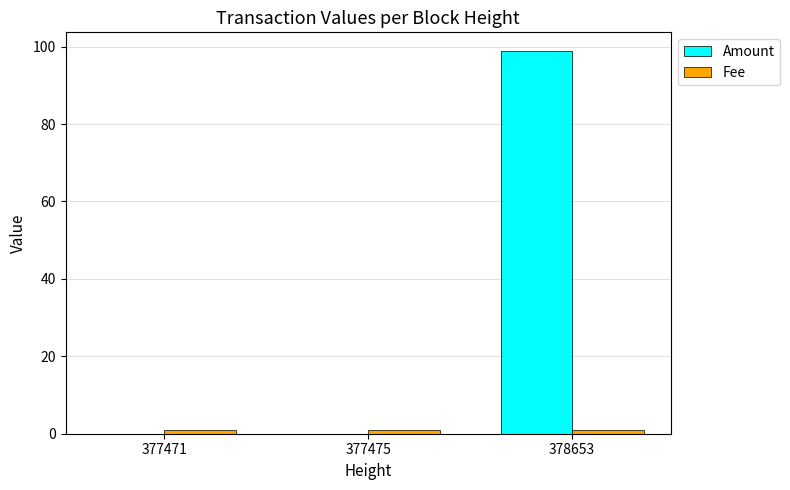

Are the bars grouped side by side (vs. stacked)?

Yes